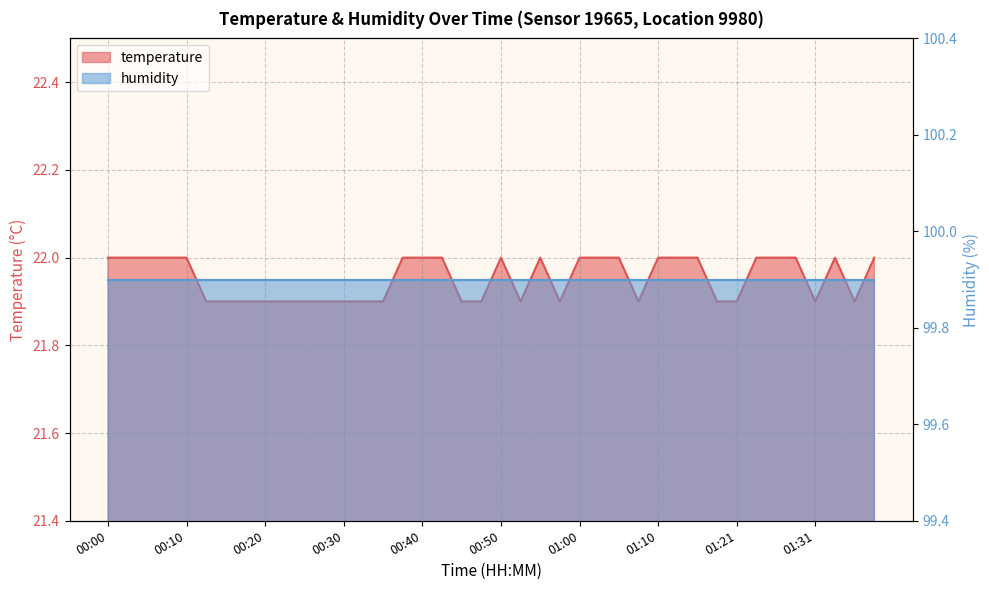

What is the greatest value displayed?

22.0